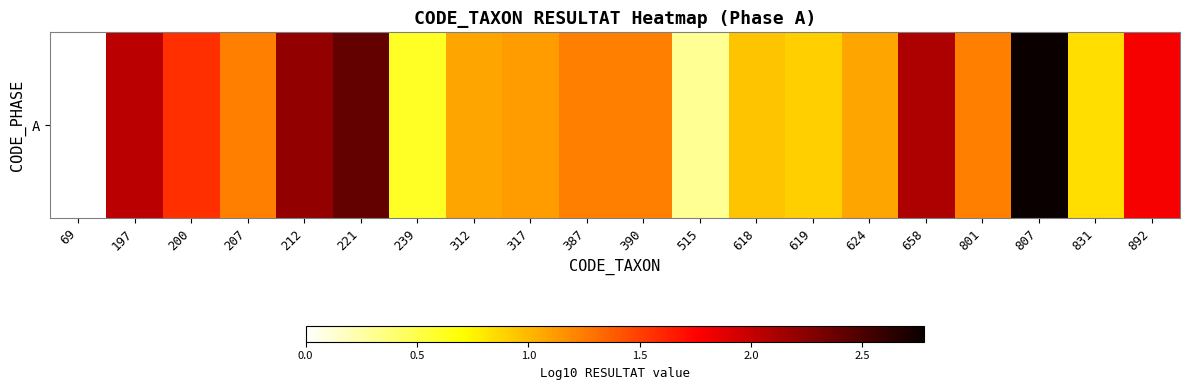

Reading left to right, list all the values displayed in this chart.

0.0	2.0	1.6	1.2	2.2	2.4	0.6	1.1	1.1	1.2	1.2	0.3	1.0	0.9	1.1	2.1	1.2	2.8	0.8	1.8